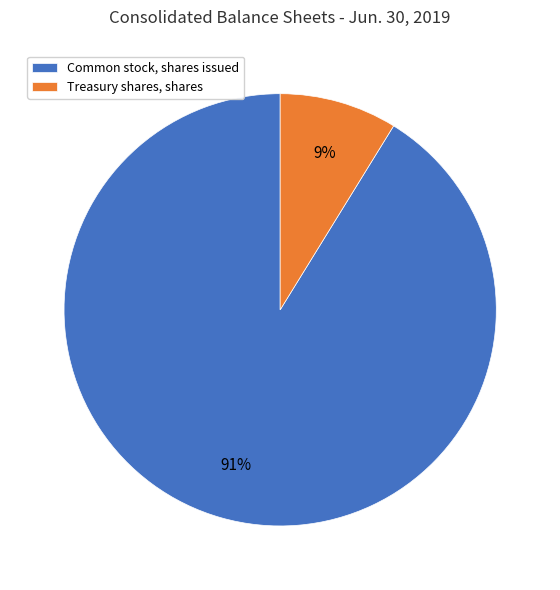

Which category has the smallest portion of the pie?

Treasury shares, shares